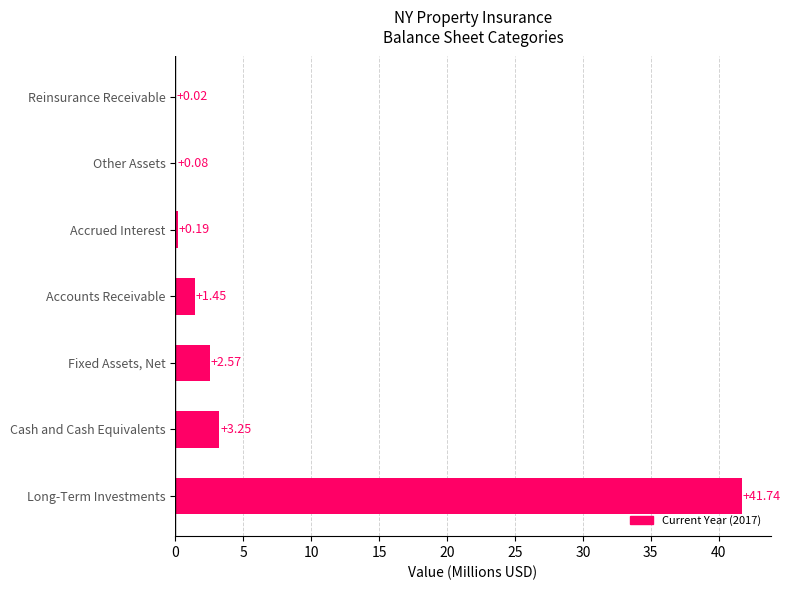

What is the sum of all values?

49.3